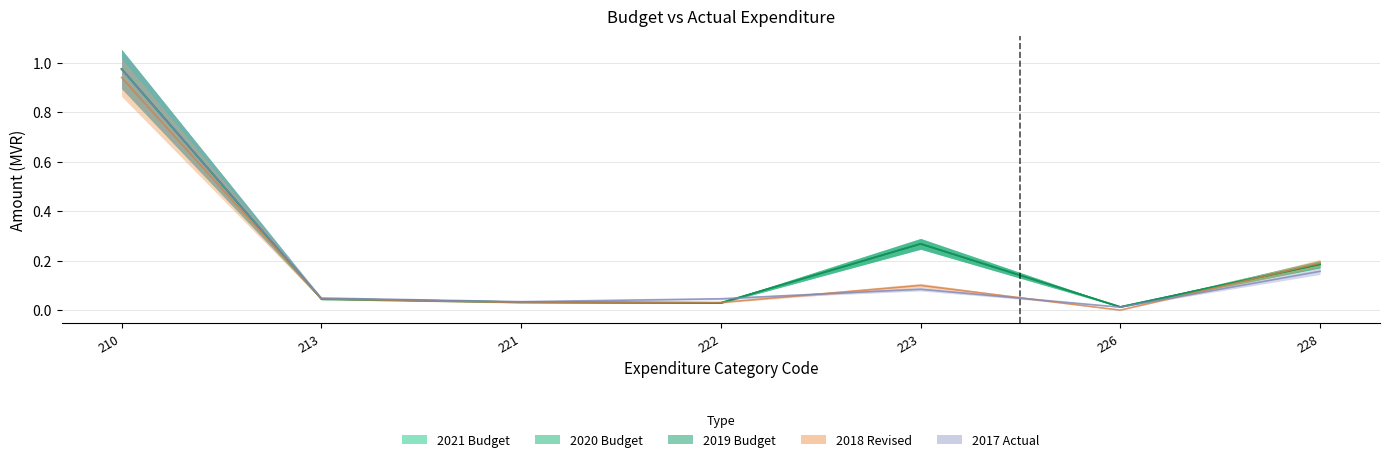

How many times do 2021 Budget and 2017 Actual cross each other?

2